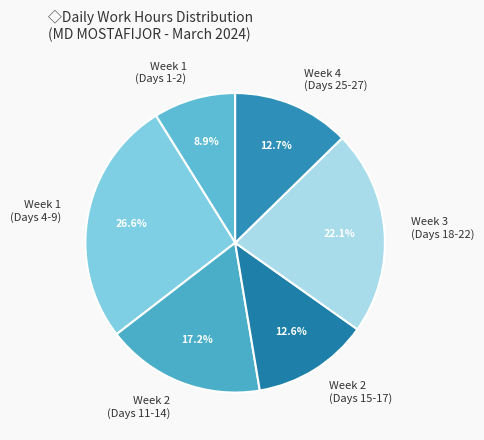

Which category has the biggest portion of the pie?

Week 1 (Days 4-9)